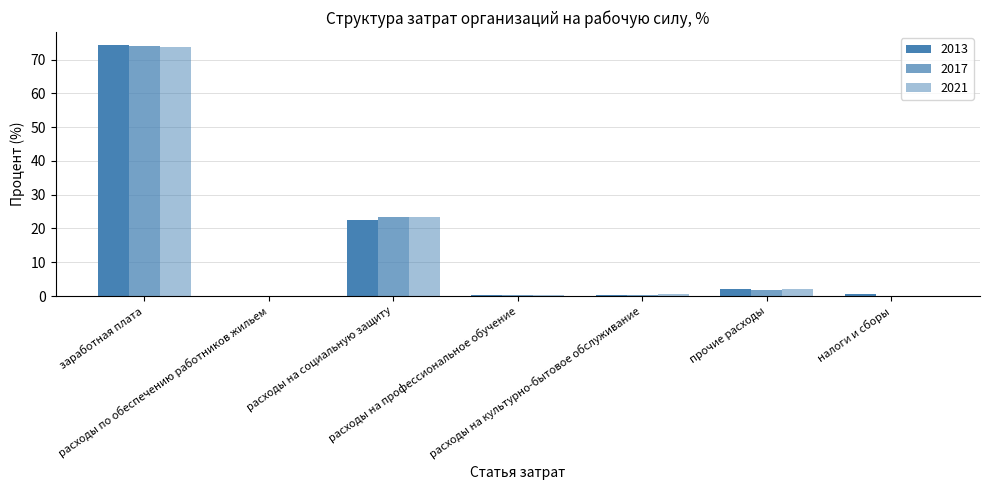

Reading left to right, transcribe all the data shown in this chart.

2013: 74.4	0.1	22.4	0.3	0.2	2.2	0.5
2017: 74.1	0.1	23.4	0.4	0.3	1.9	0.0
2021: 73.8	0.1	23.4	0.3	0.5	2.0	0.0